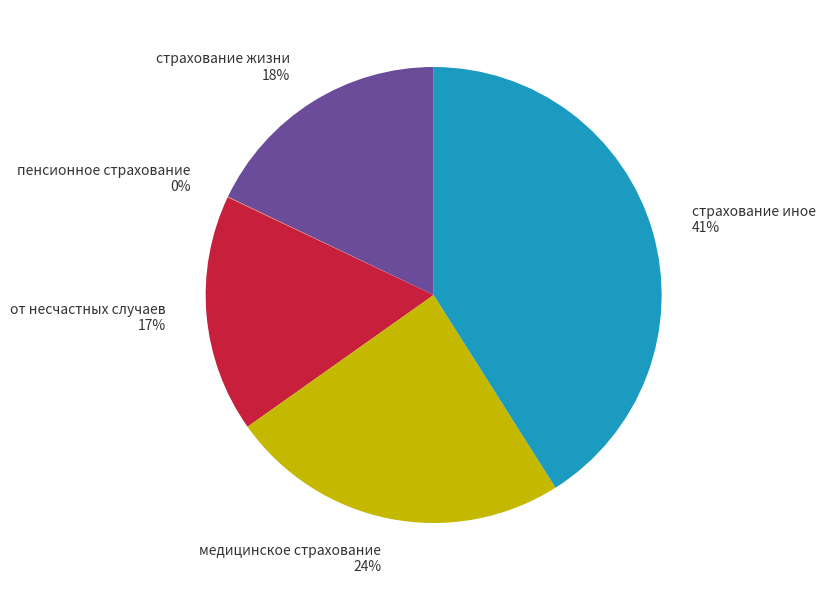

True or false: страхование жизни 18% accounts for 18% of the total.

True